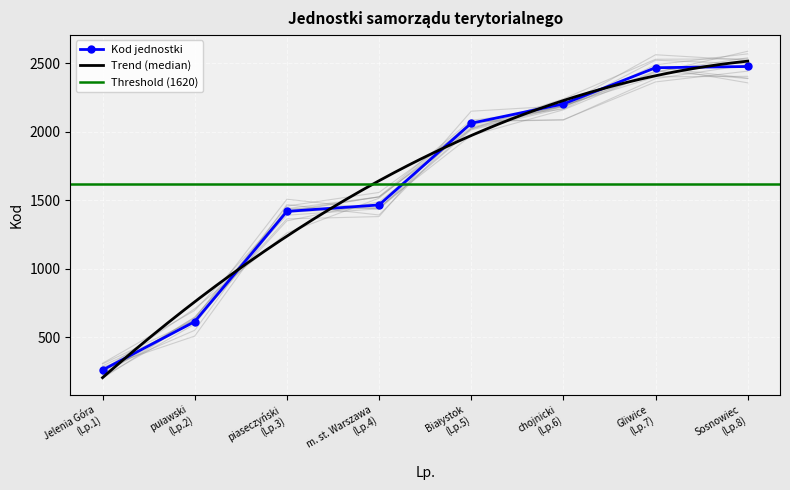

What is the maximum value for Kod jednostki?

2475